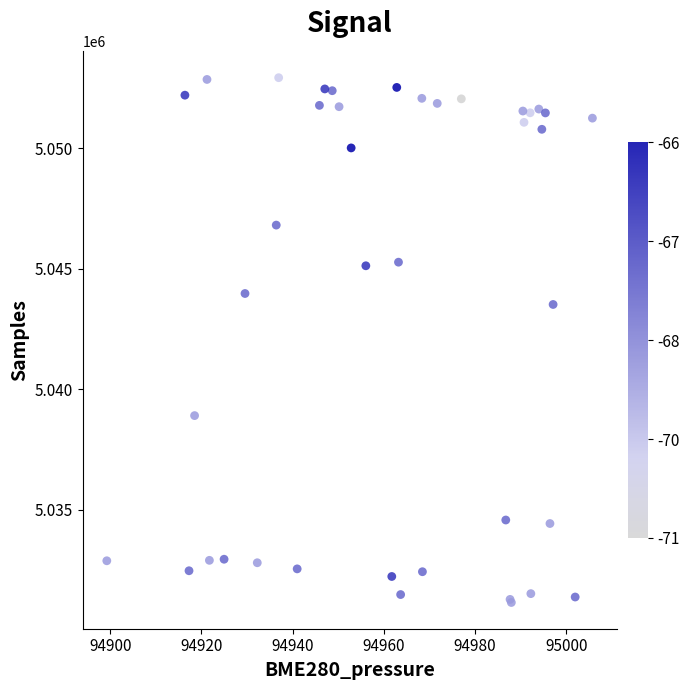

What Y value in the scatter plot is closest to 5042036?

5043514